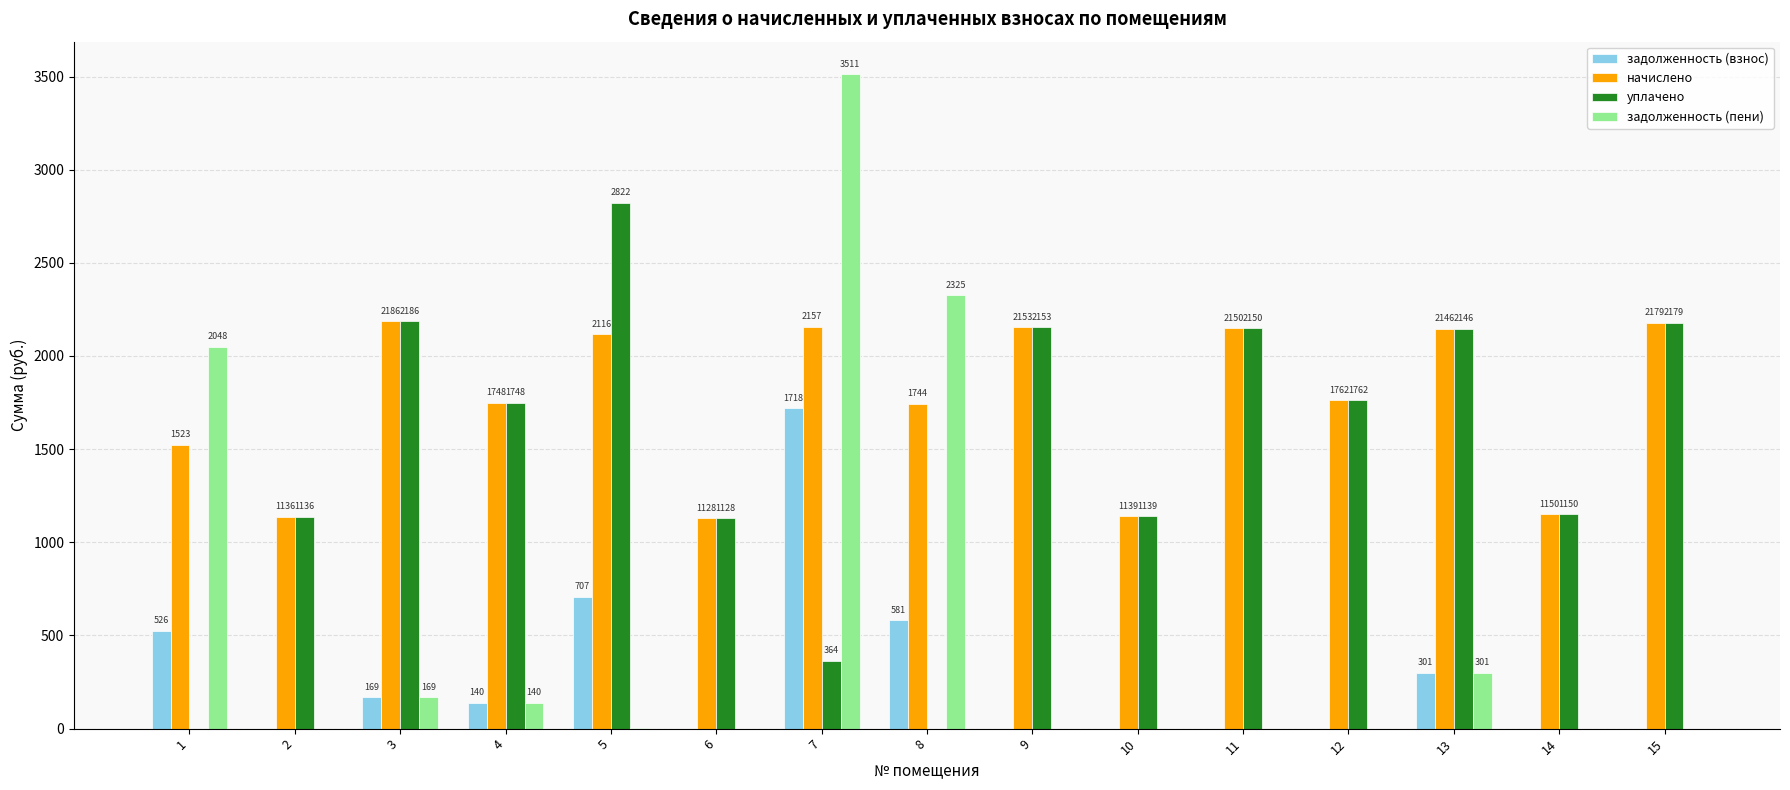

Count the number of data series in this chart.

4